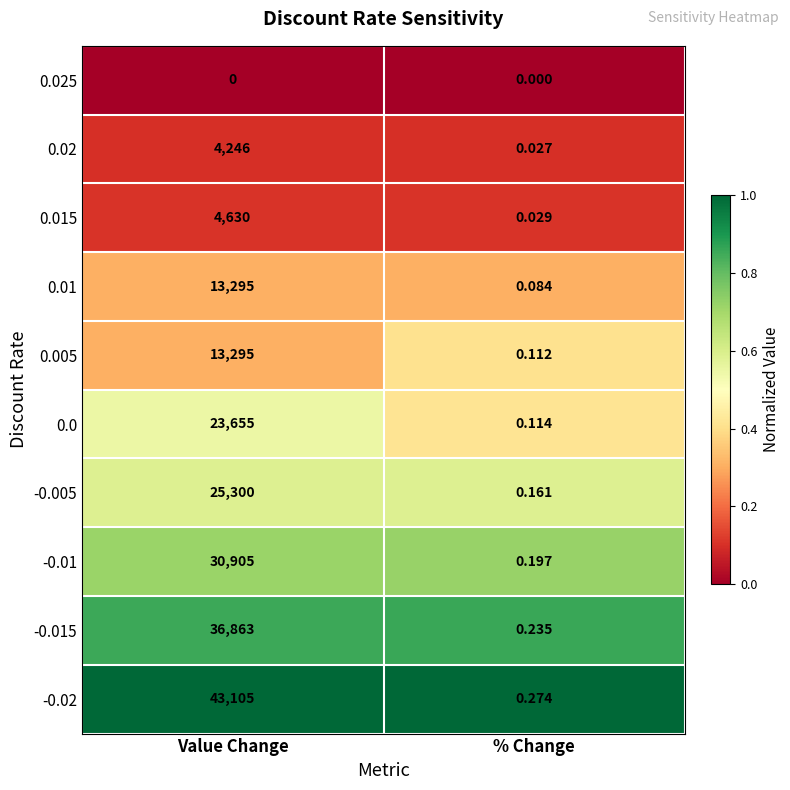

List the labels in order of -0.02 value, largest first.

Value Change, % Change